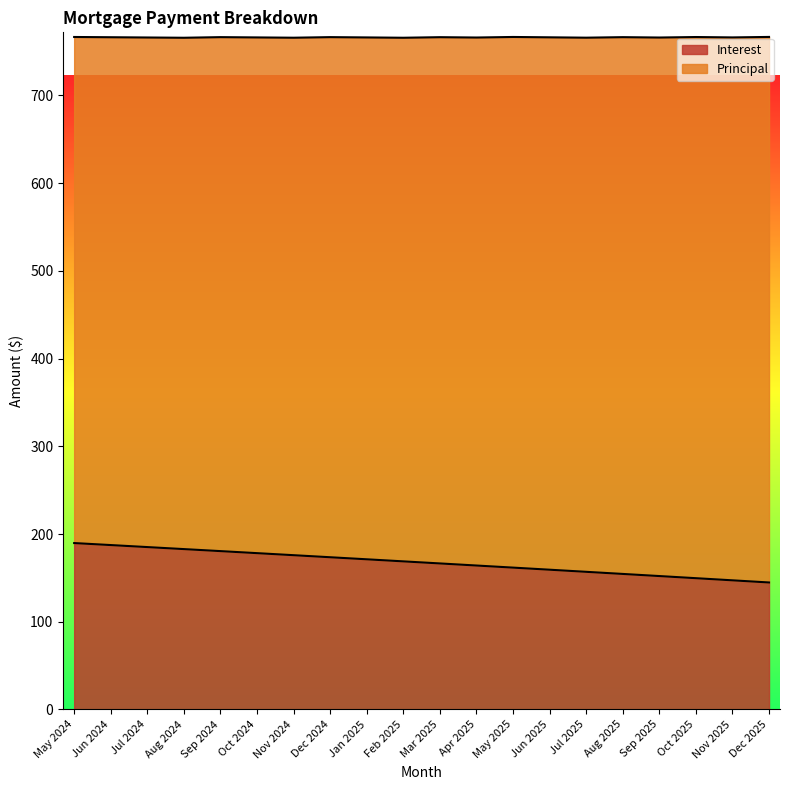

What is the smallest value displayed?

144.8